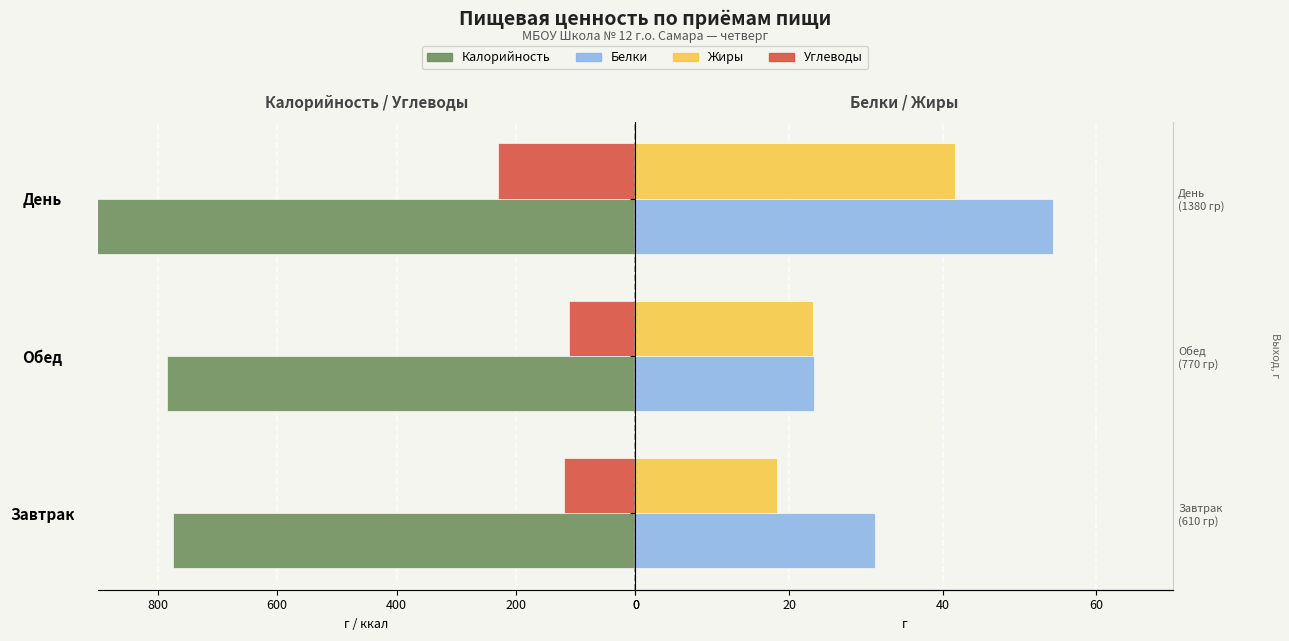

Rank the series at Обед from highest to lowest value.

Белки, Жиры, Углеводы, Калорийность